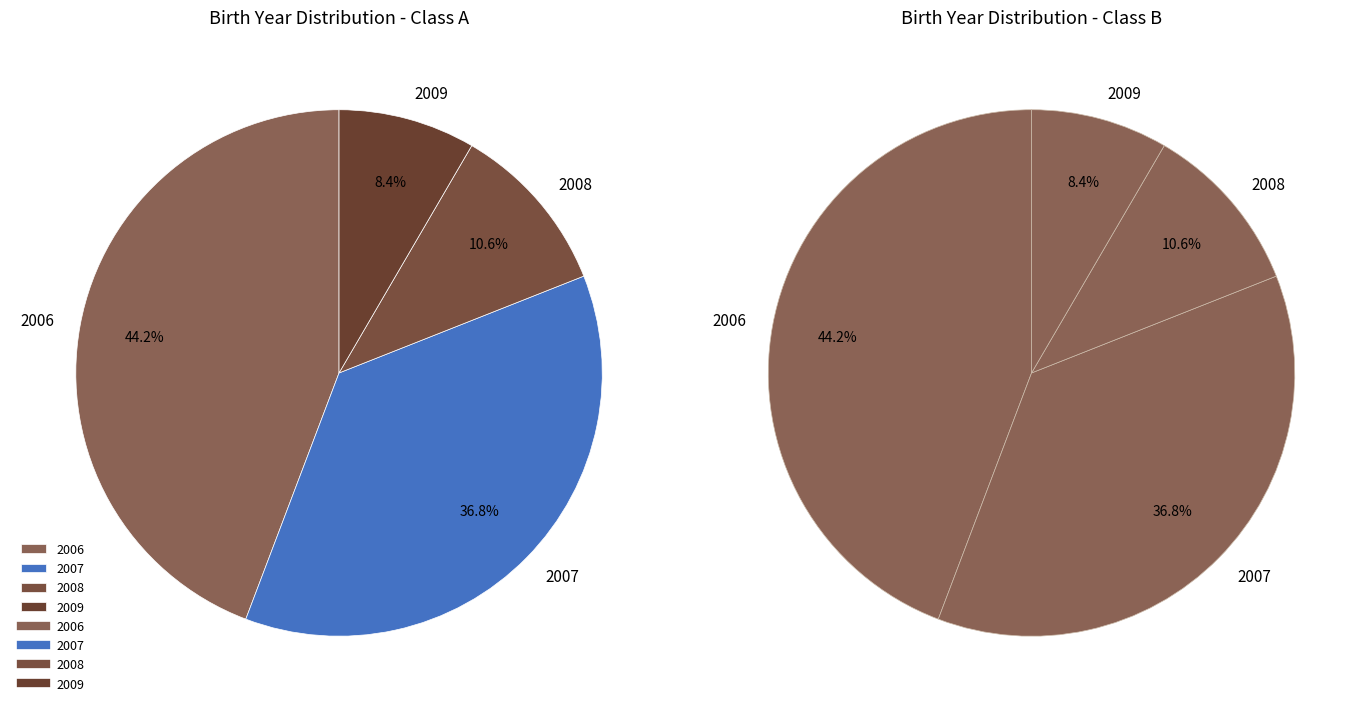

To the nearest percent, what portion does 2009 represent?

8%